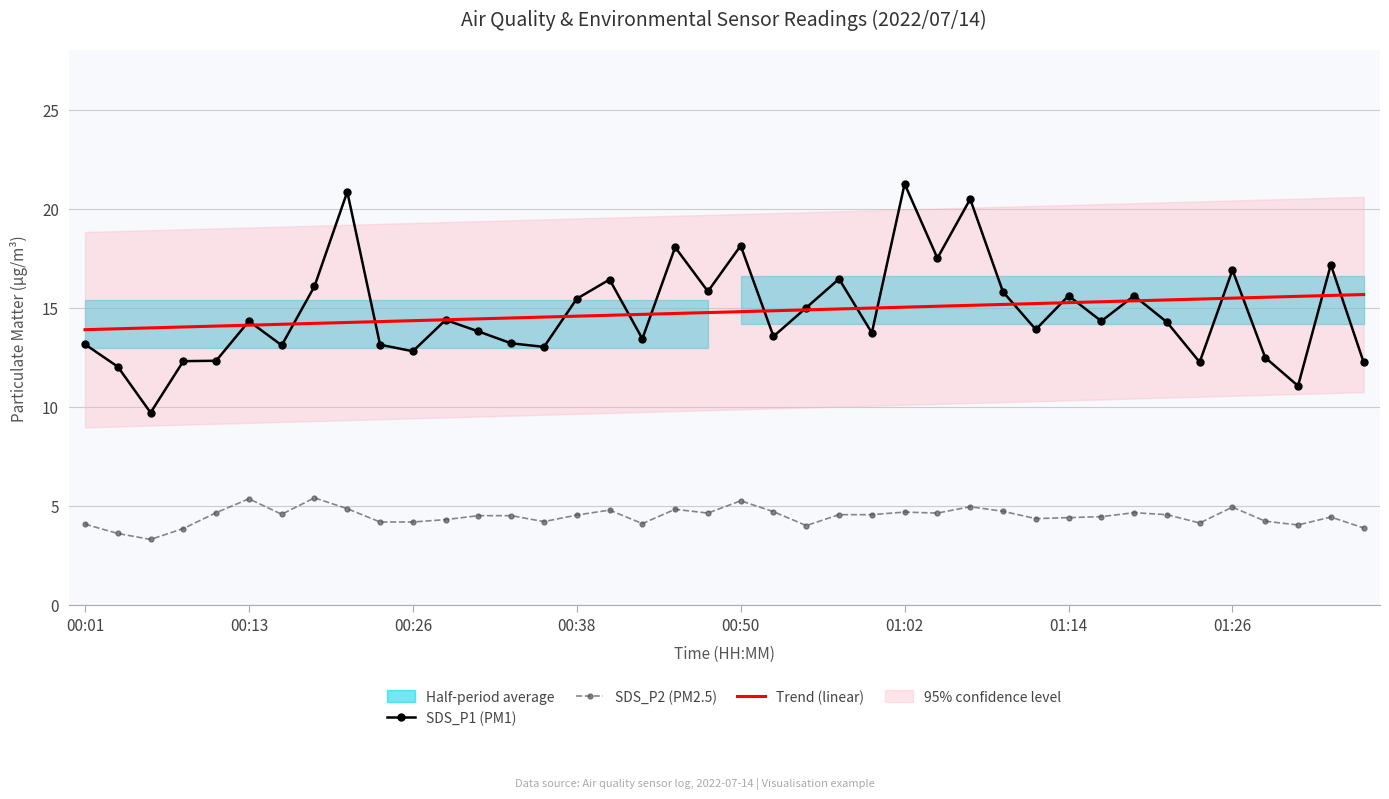

What is the sum of the SDS_P2 (PM2.5) values at 23 and 00:01?

8.6